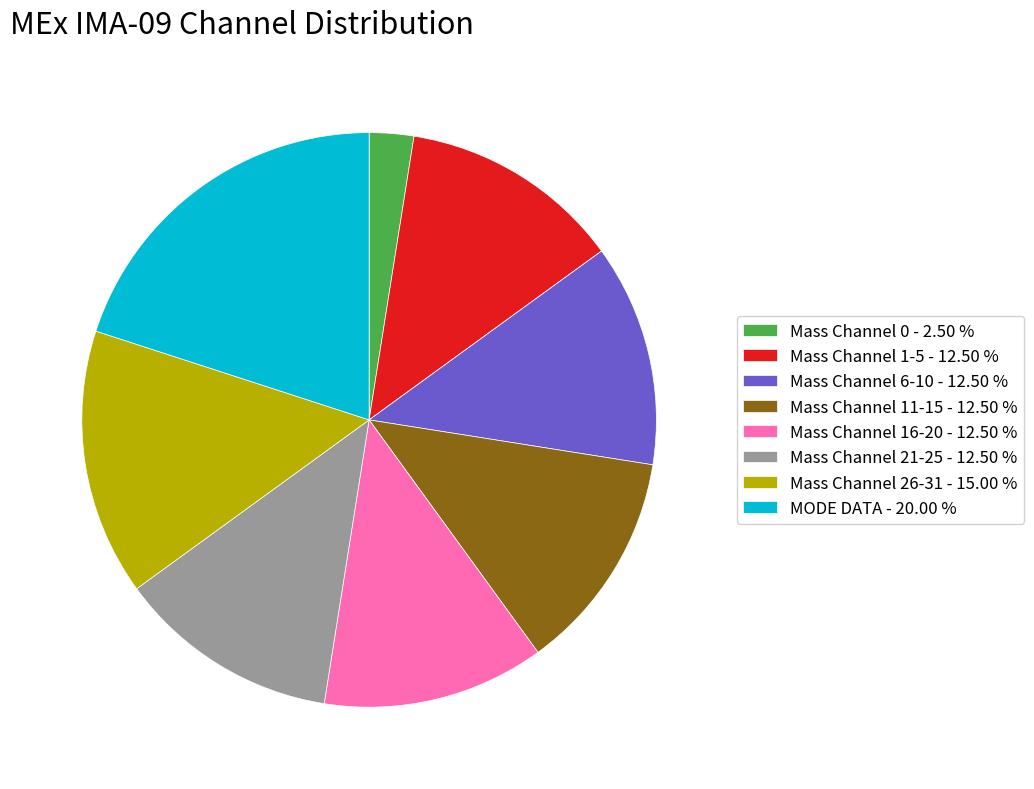

What is the ratio of the value at Mass Channel 11-15 - 12.50 % to the value at Mass Channel 6-10 - 12.50 %?

1.0